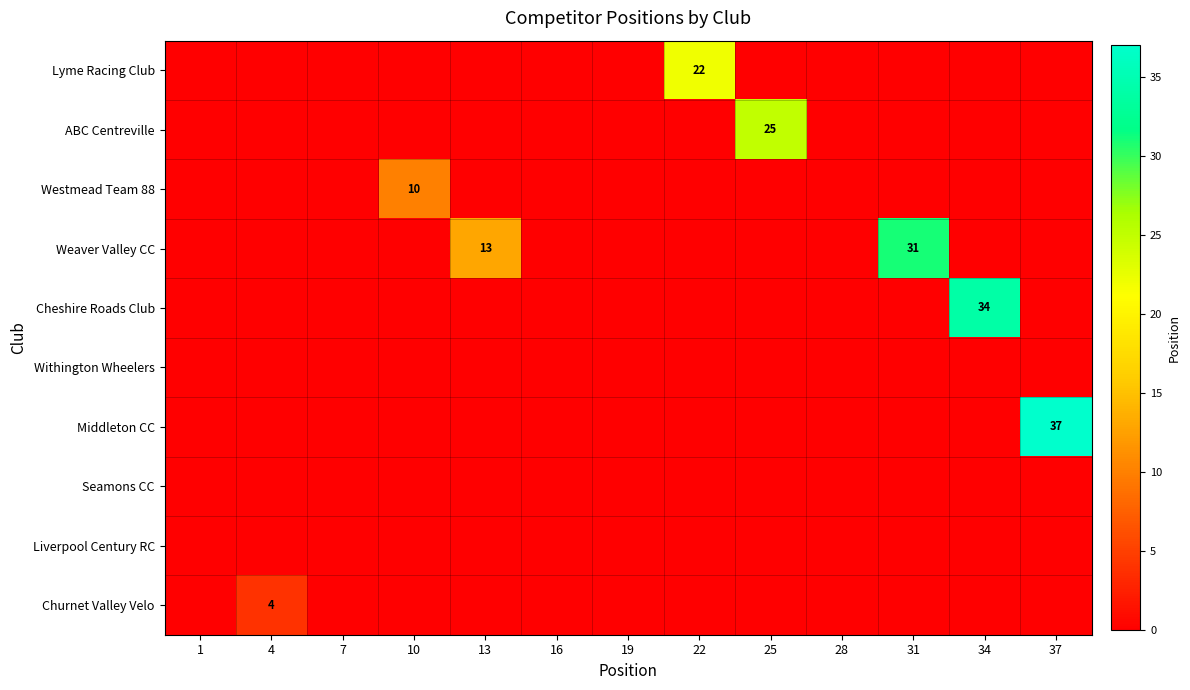

True or false: Weaver Valley CC has a value of 20 at 31.

False